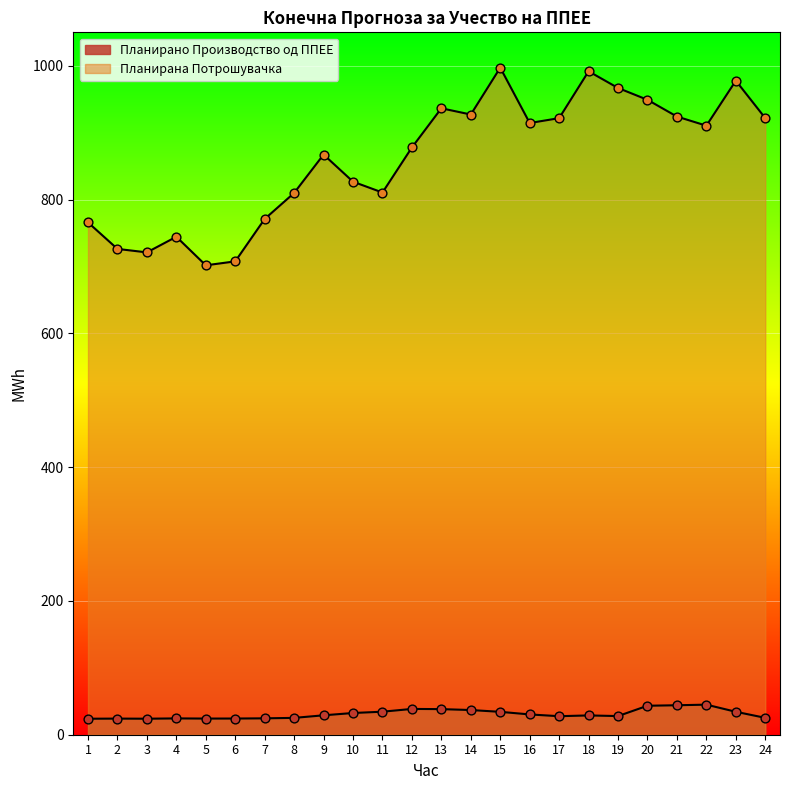

Is the value of Планирано Производство од ППЕЕ at 7 greater than the value of Планирана Потрошувачка at 9?

No